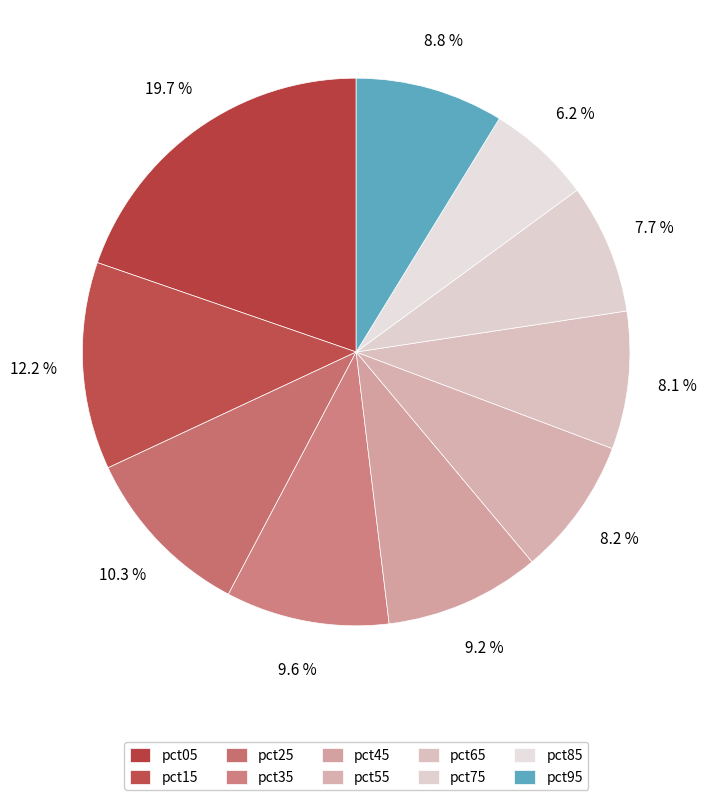

Is pct85 the majority of the pie?

No